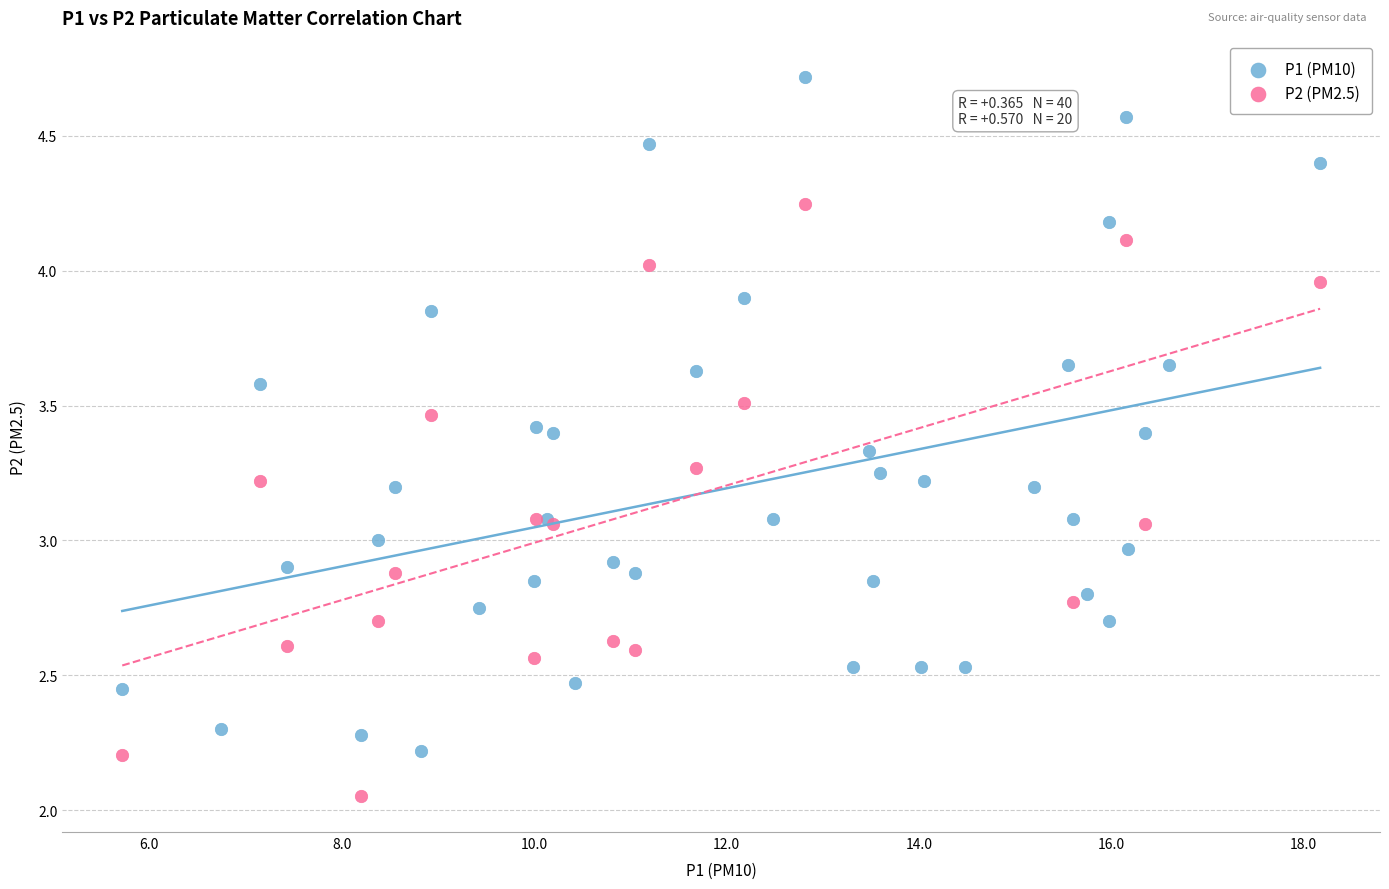

Which series reaches the maximum Y coordinate?

P1 (PM10)